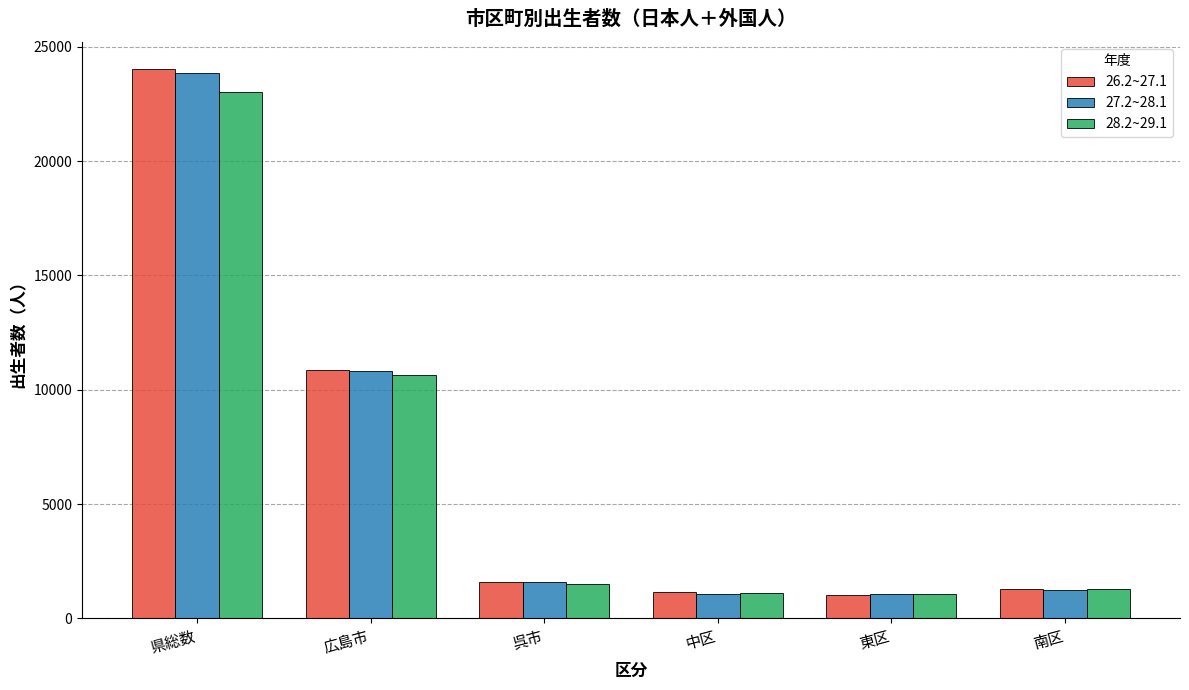

What is the label of the 2nd bar from the left?

広島市